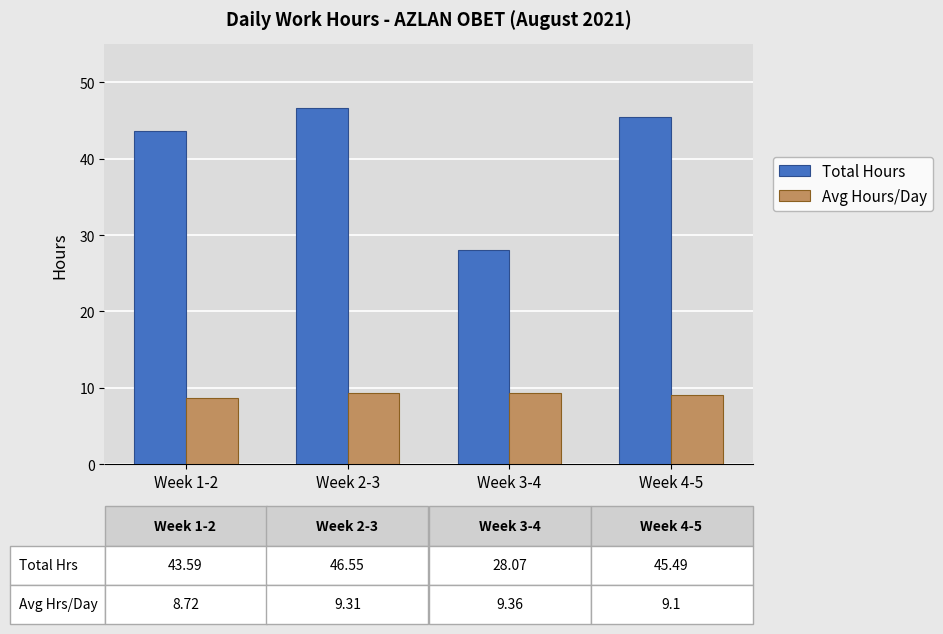

Which label corresponds to the largest value in the chart?

Week 2-3